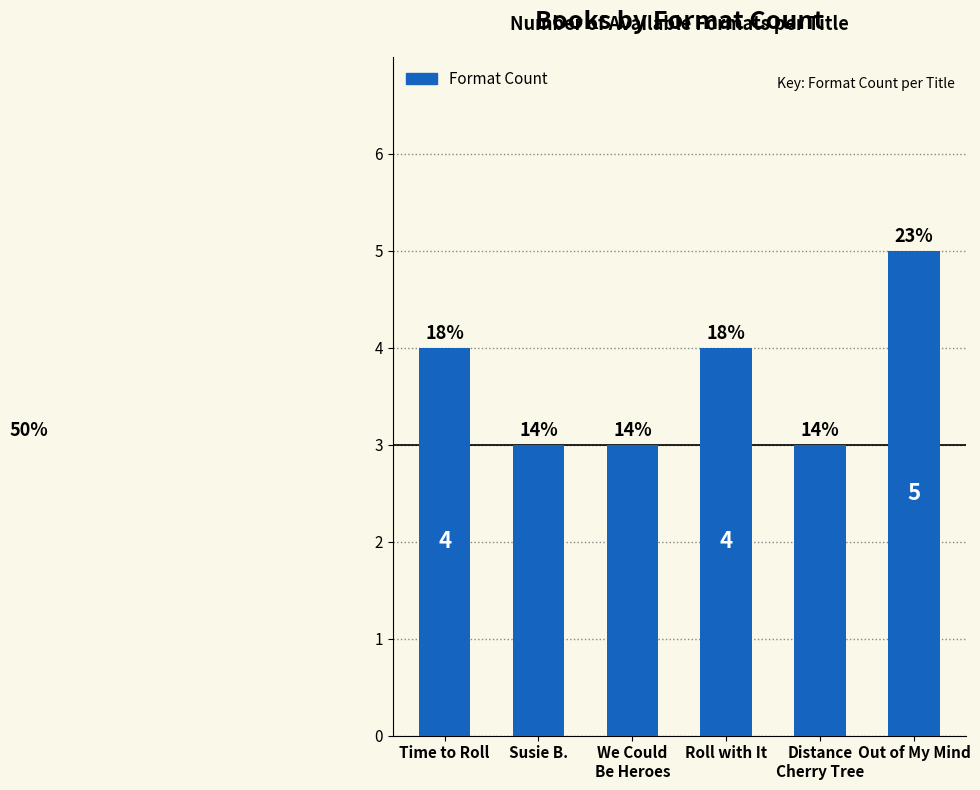

Reading right to left, what are all the values shown in this chart?

5	3	4	3	3	4